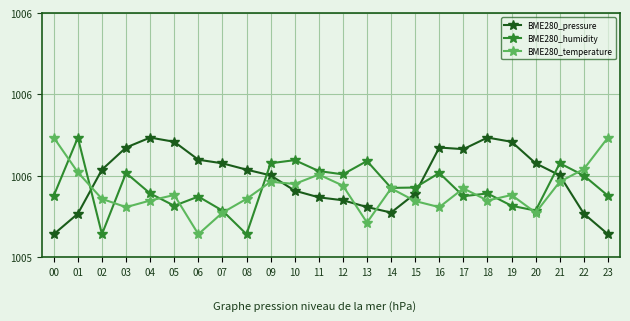

Between 00 and 11, which series saw the biggest shift?

BME280_temperature